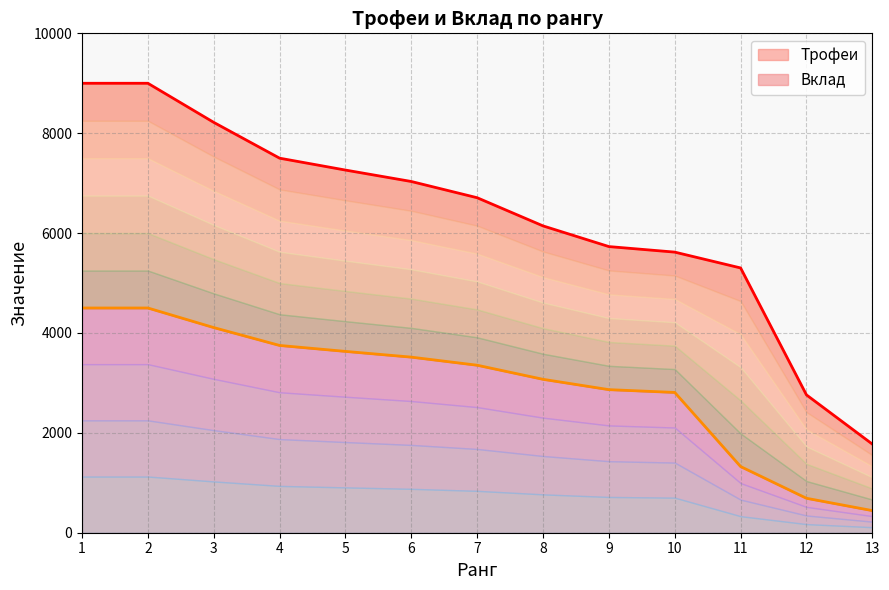

Rank the series at 6 from highest to lowest value.

Трофеи, Вклад